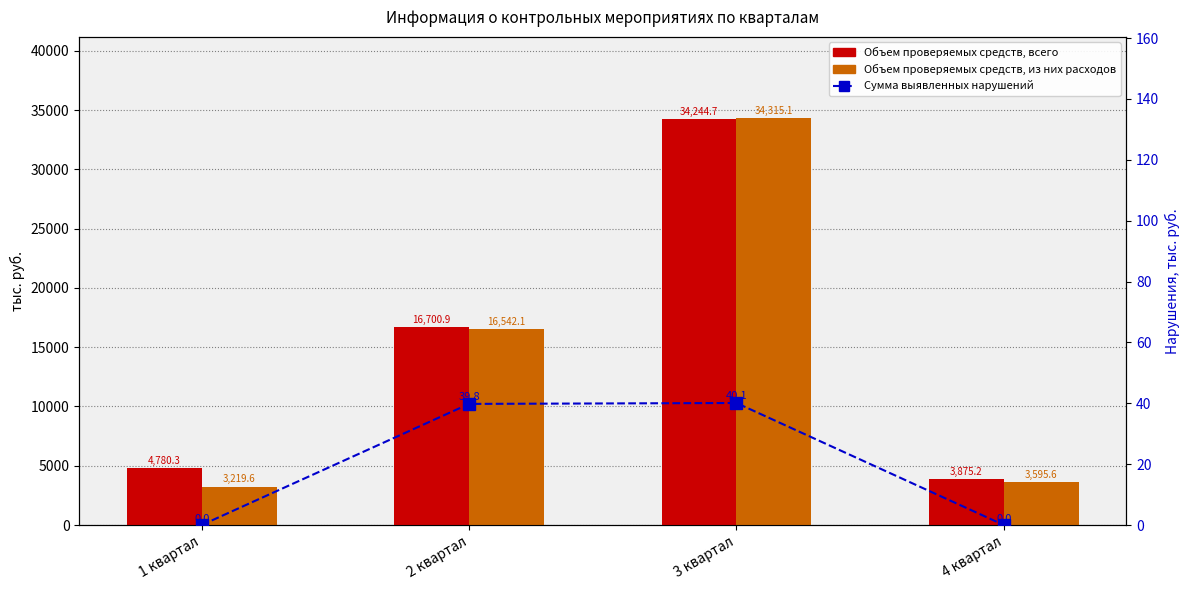

Which series has the largest range (max minus min)?

Объем проверяемых средств, из них расходов